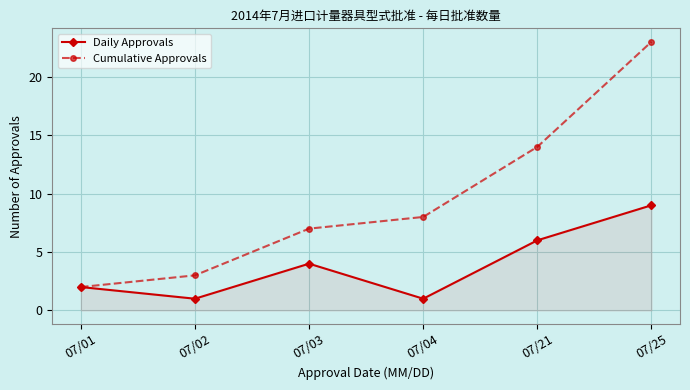

What is the total value across all series at 07/25?

32